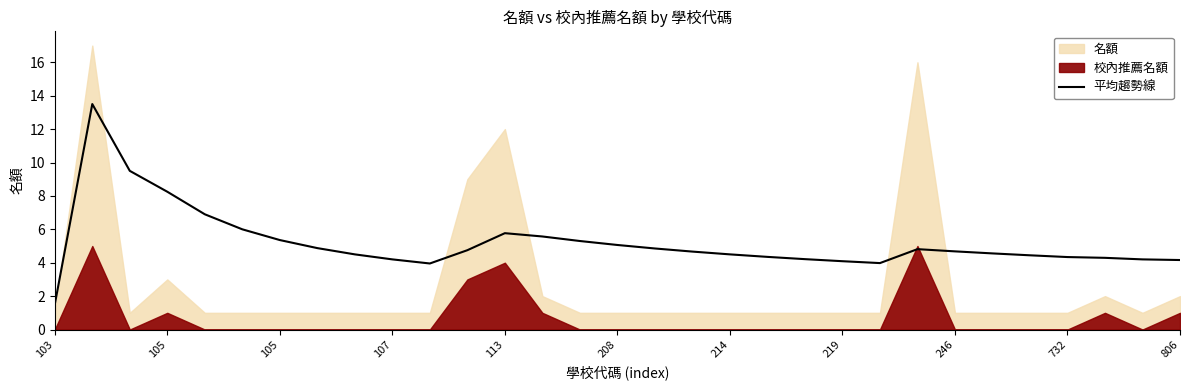

Where is the first local maximum?

105